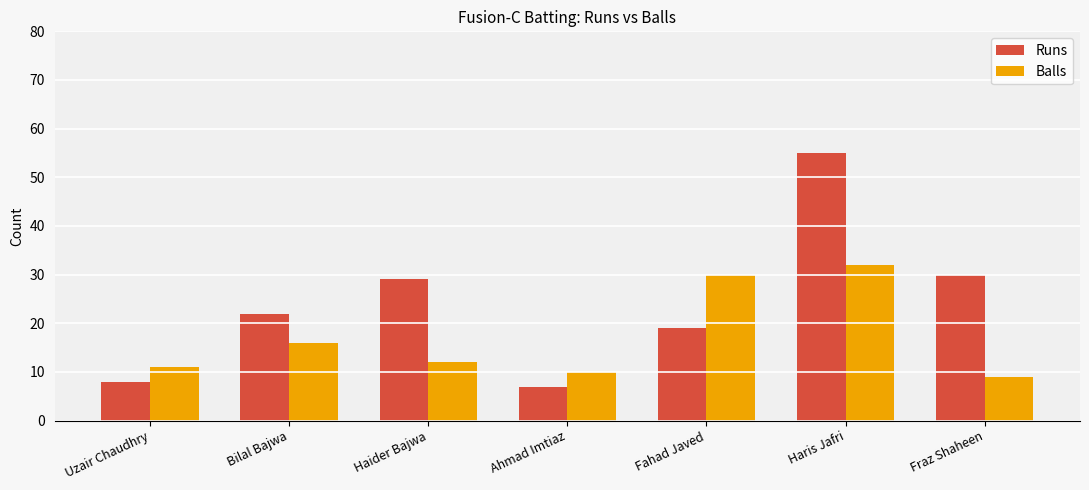

What is the sum of all Runs values?

170